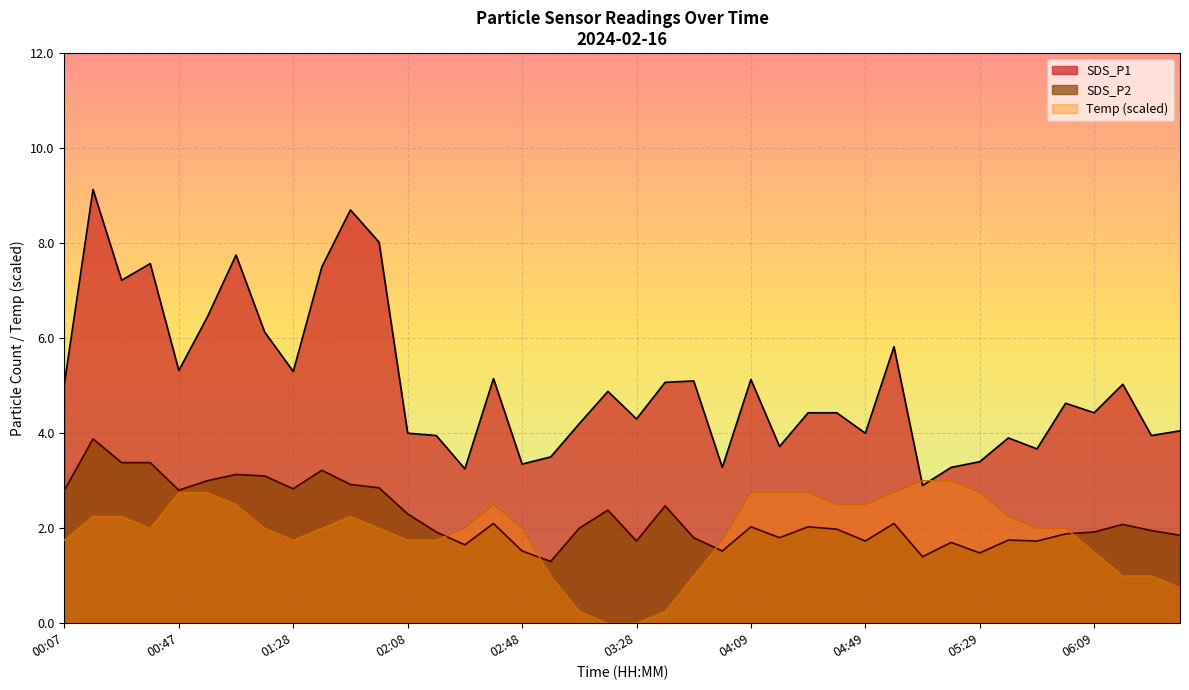

What is the spread (max minus min) of values at 01:18?

3.0